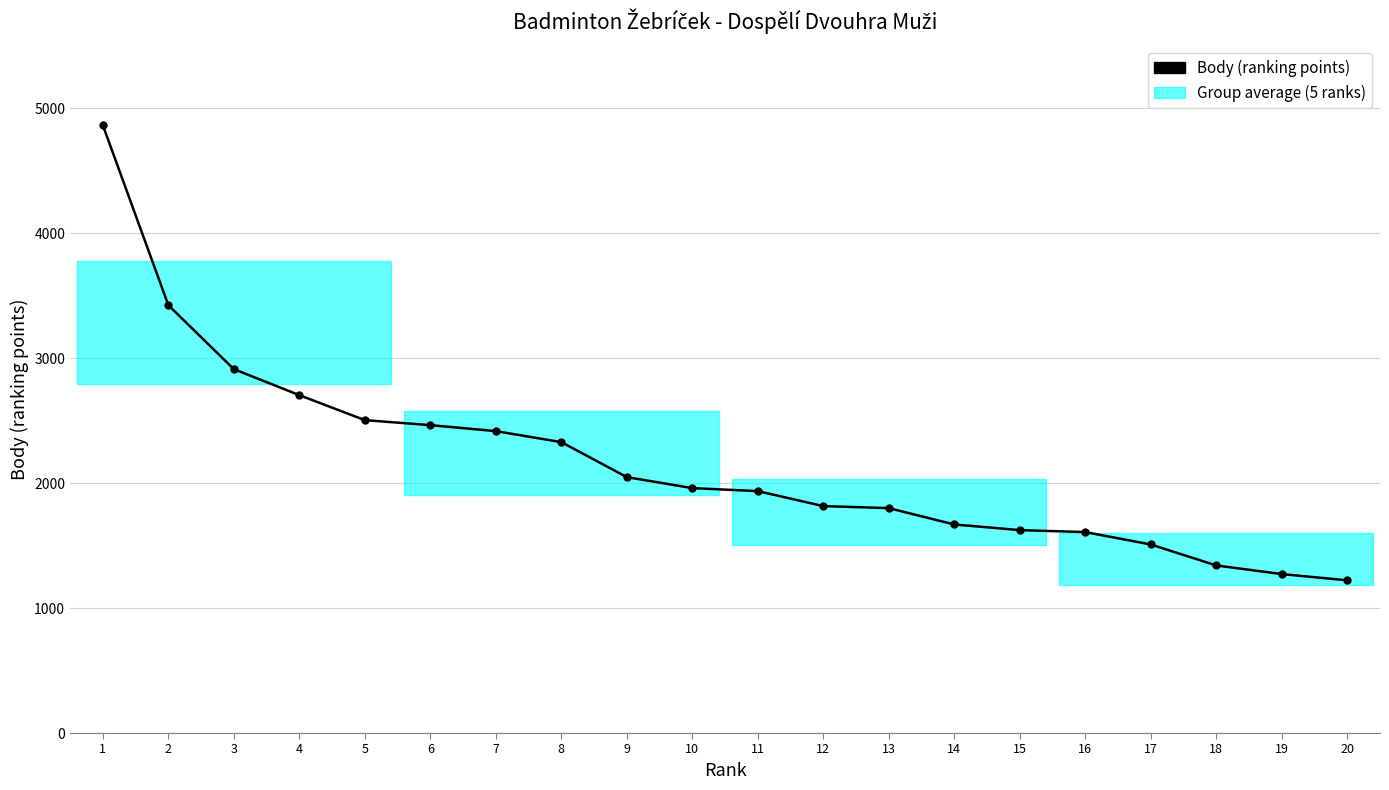

Is it true that the value at 7 is 1076?

False